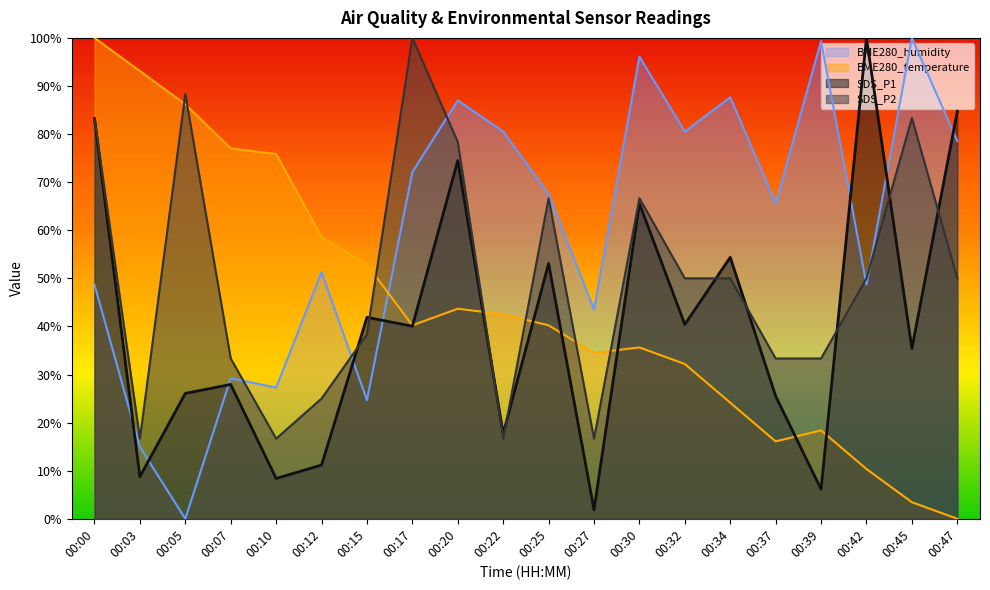

How many series are shown in this chart?

4